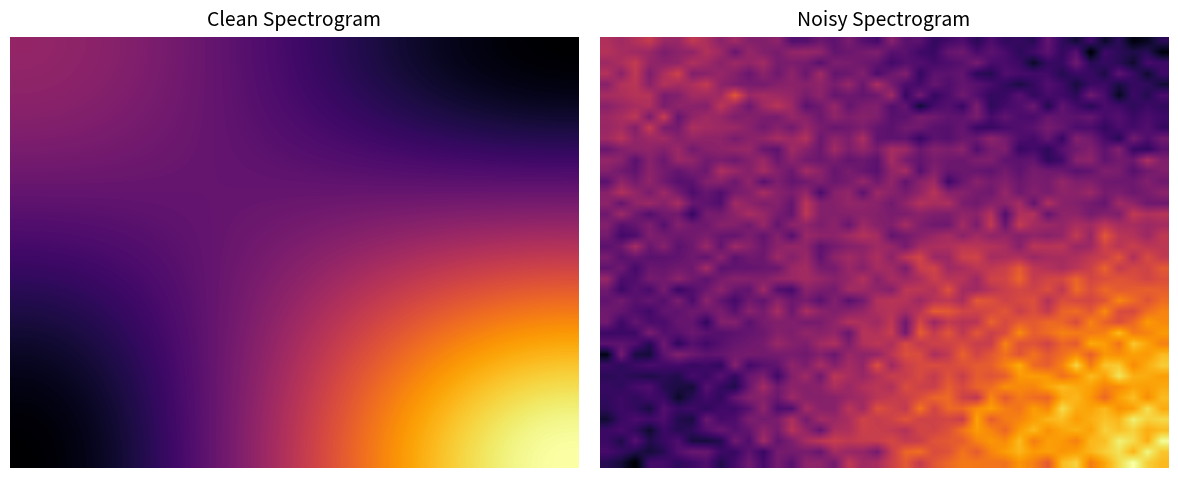

At how many categories does at least one series exceed 5?

30